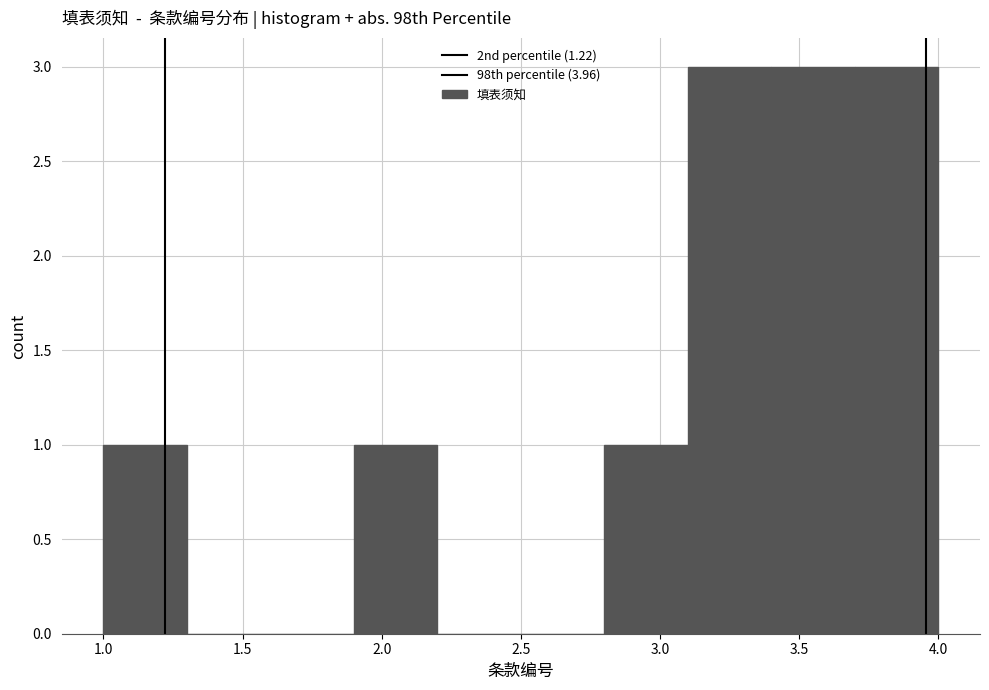

Reading left to right, transcribe this chart: for each bar, give the range it covers on the x-axis and its height. The values are not printed on the chart, so give them approximately, as read against the axis.

1.0 to 1.3: 1
1.3 to 1.6: 0
1.6 to 1.9: 0
1.9 to 2.2: 1
2.2 to 2.5: 0
2.5 to 2.8: 0
2.8 to 3.1: 1
3.1 to 3.4: 3
3.4 to 3.7: 3
3.7 to 4.0: 3